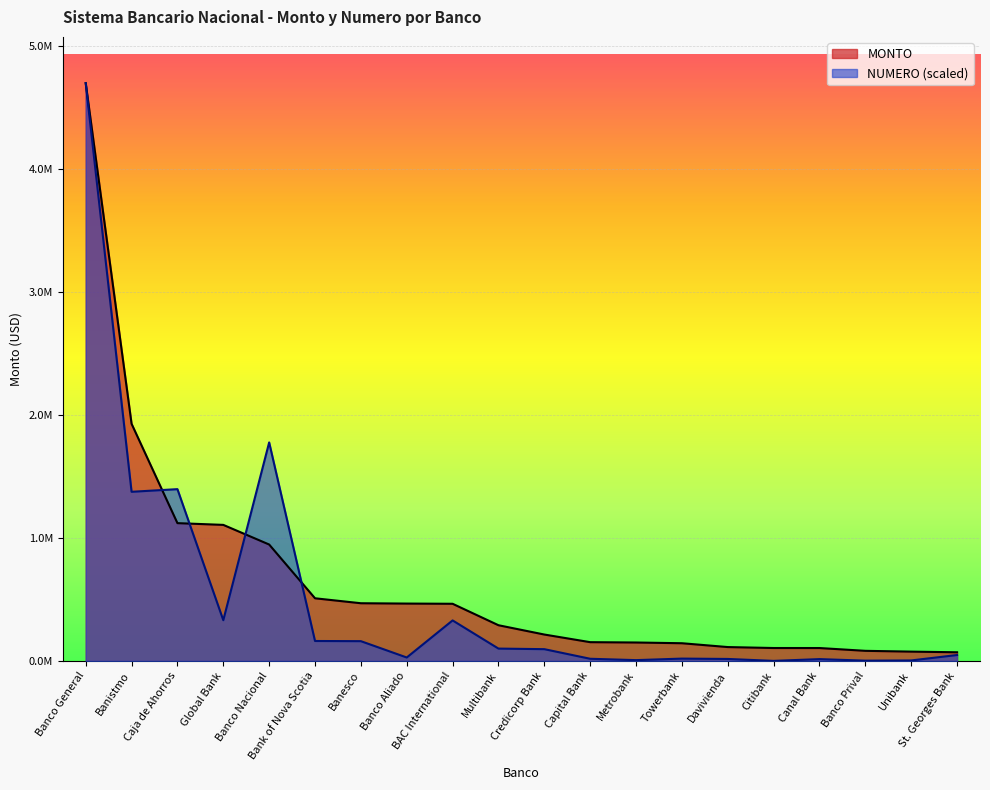

At which label is MONTO closest to 2385342?

Banistmo